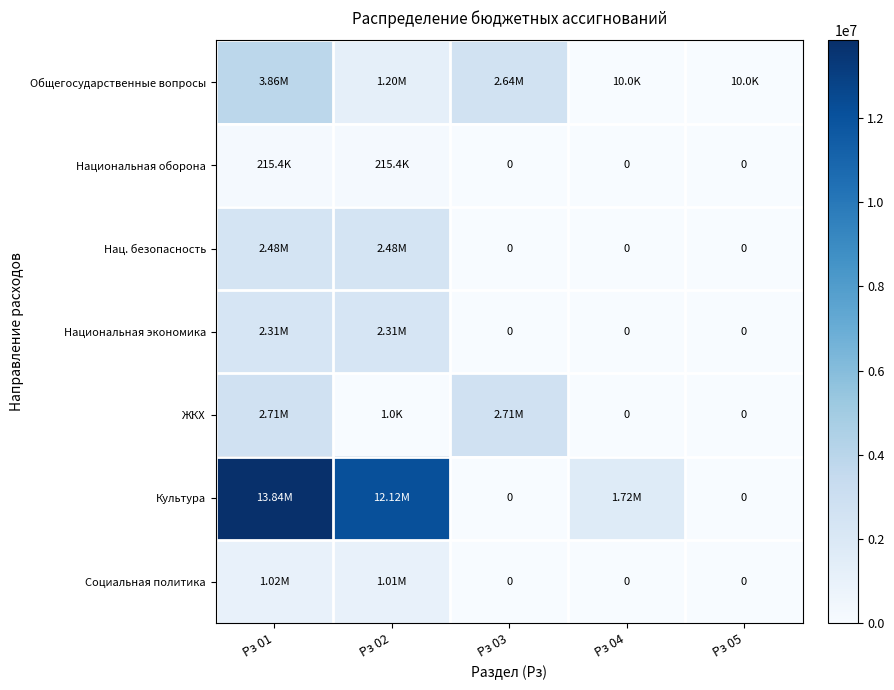

What is the total value across all series at Рз 05?

10000.0